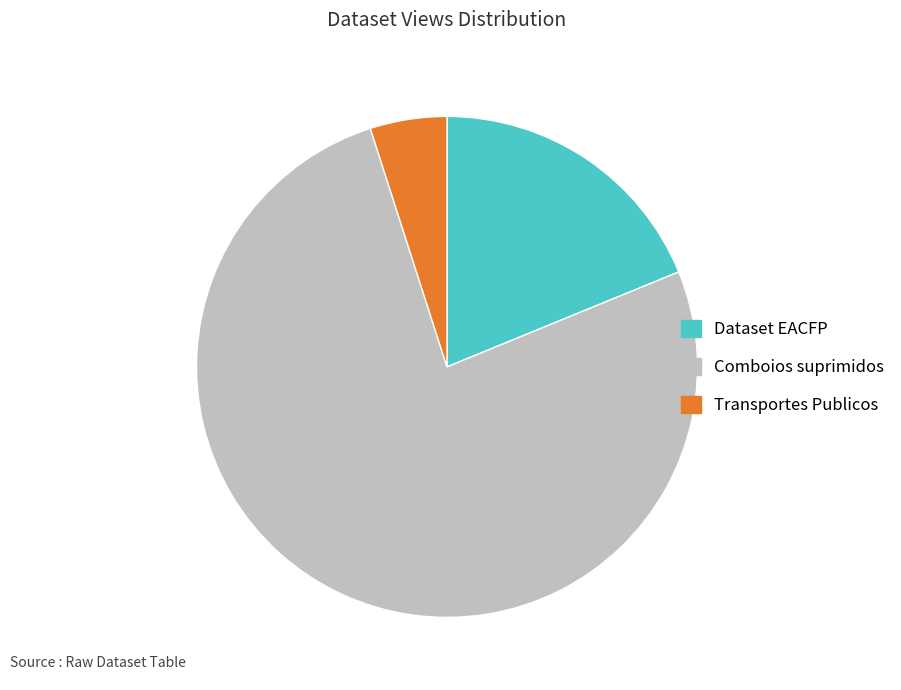

Approximately how many times larger is the value at Comboios suprimidos compared to Dataset EACFP?

4.1